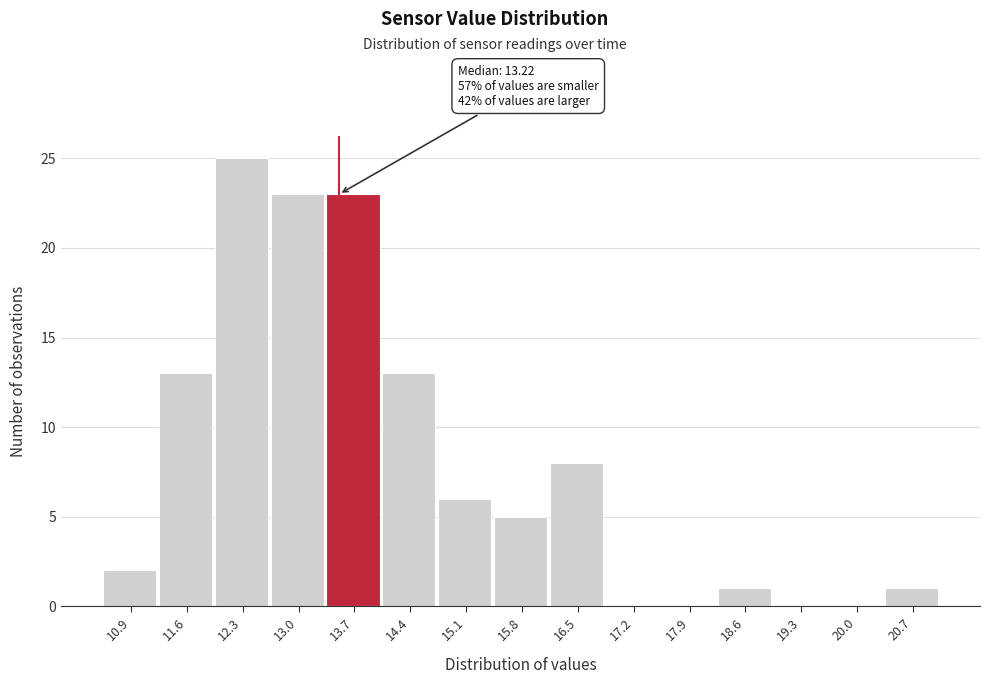

Over which range of the x-axis is the bar tallest?

11.9 to 12.6